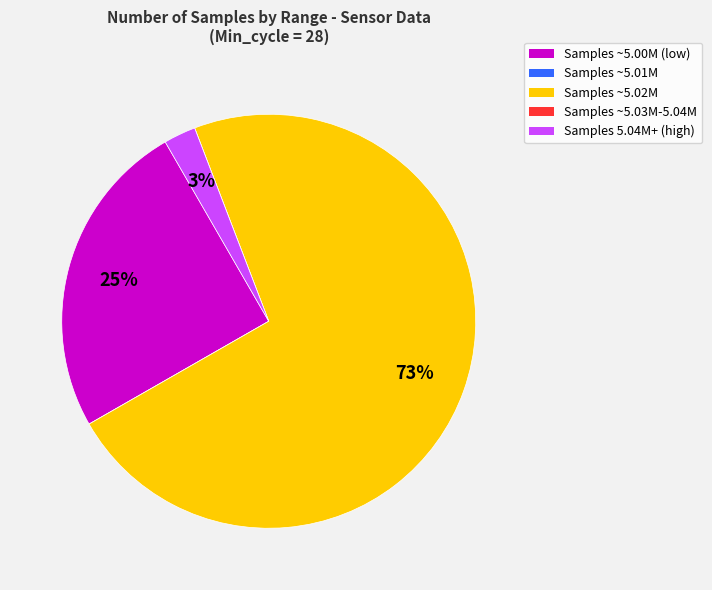

Is there any slice that represents more than half of the pie?

Yes